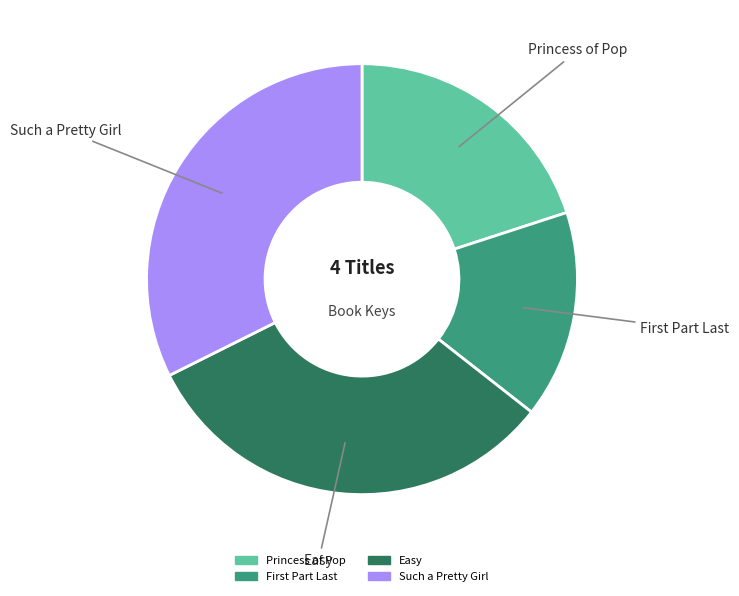

Which category has the smallest portion of the pie?

First Part Last